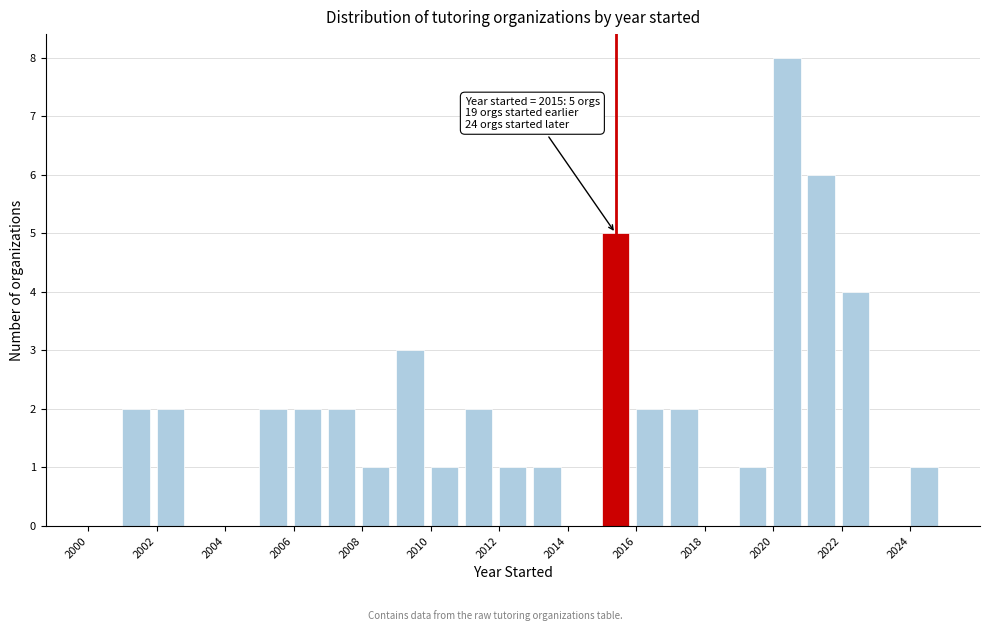

Over which range of the x-axis is the bar tallest?

2020 to 2021